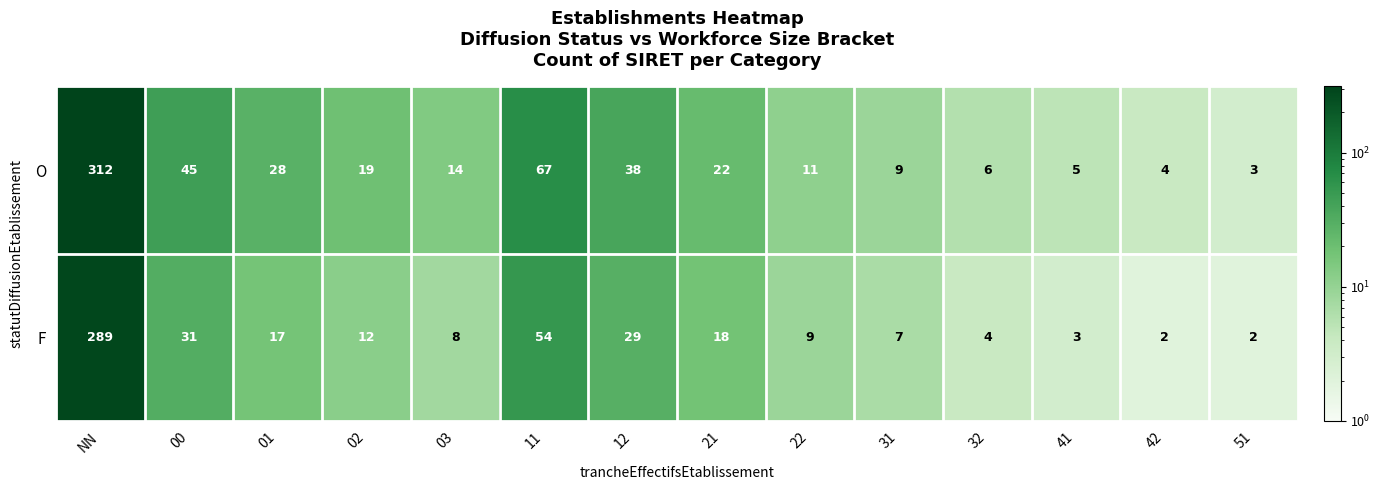

Reading left to right, what are all the values shown in this chart?

O: 312	45	28	19	14	67	38	22	11	9	6	5	4	3
F: 289	31	17	12	8	54	29	18	9	7	4	3	2	2